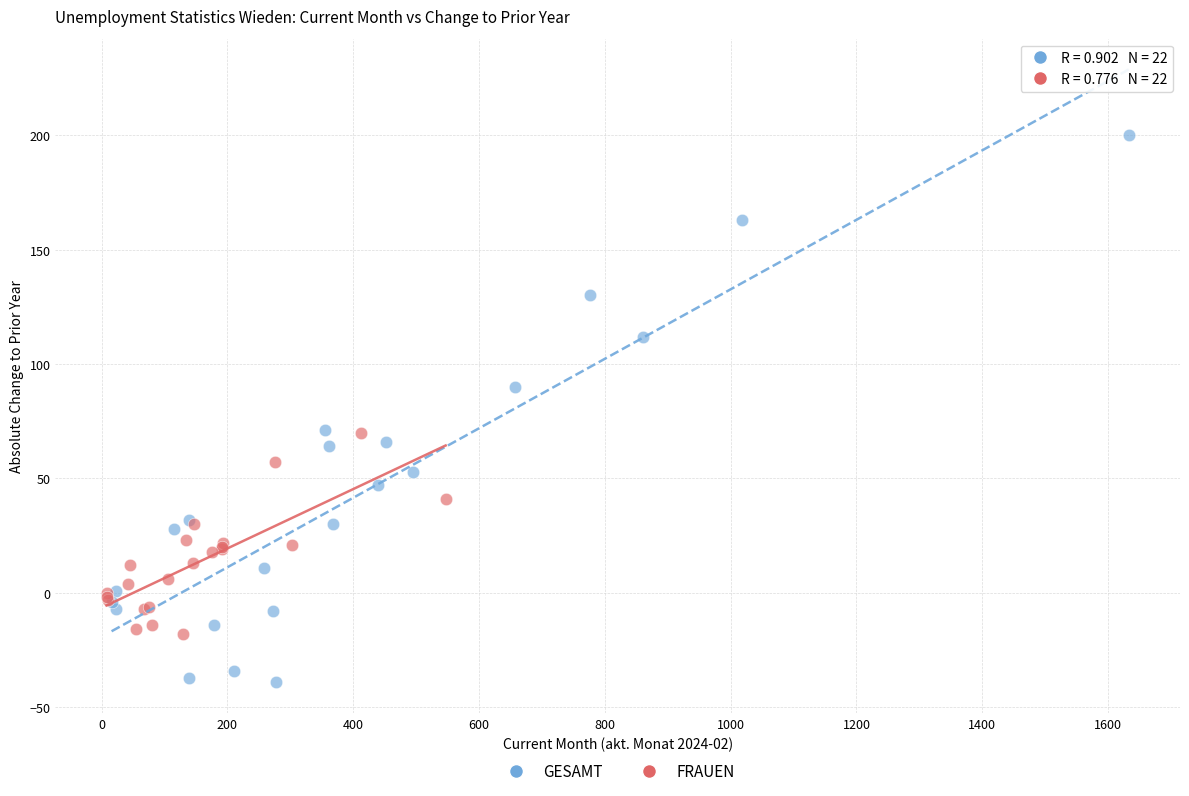

Which series reaches the minimum Y coordinate?

GESAMT